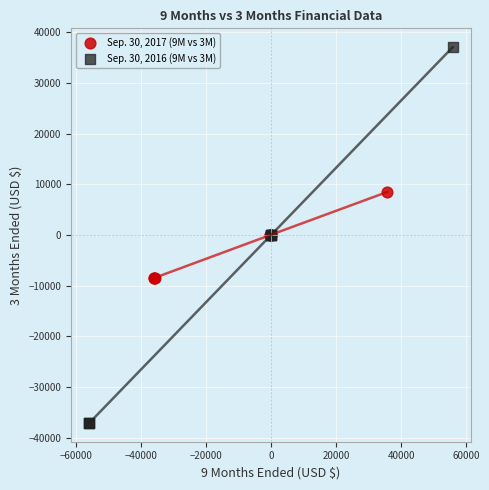

Which series contains the lowest Y value?

Sep. 30, 2016 (9M vs 3M)